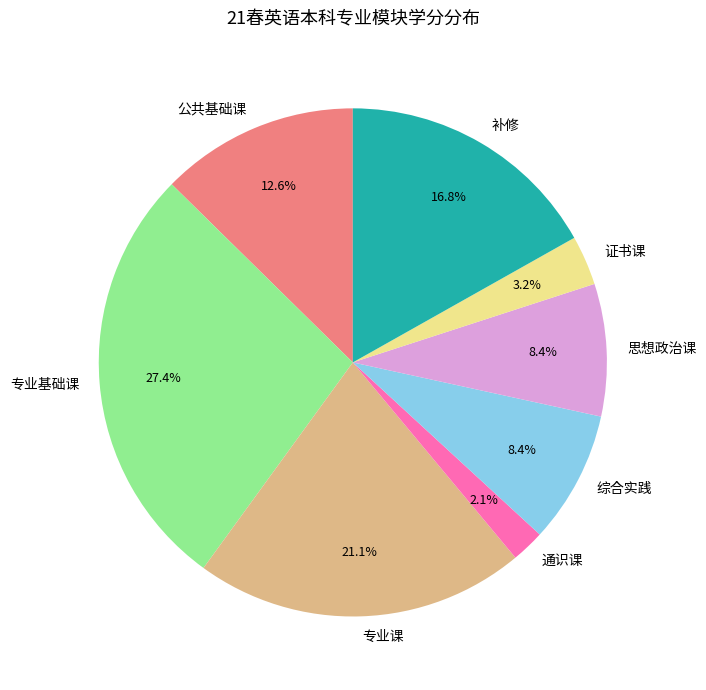

The 综合实践 slice represents 1% of the pie. True or false?

False